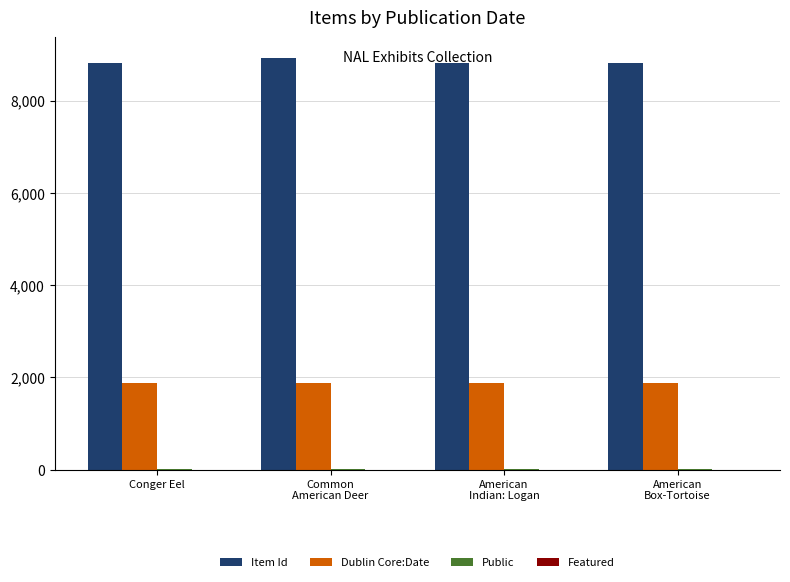

What is the greatest value displayed?

8927